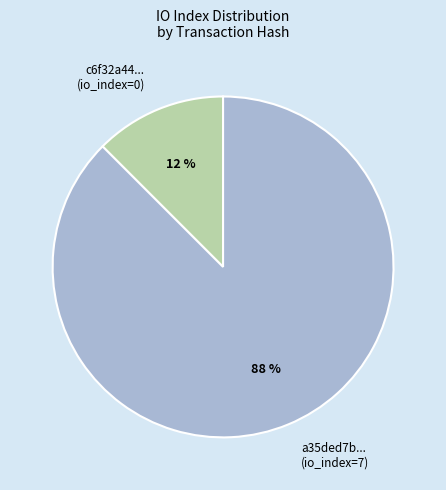

Is it true that c6f32a44... (io_index=0) is 21% of the pie?

False